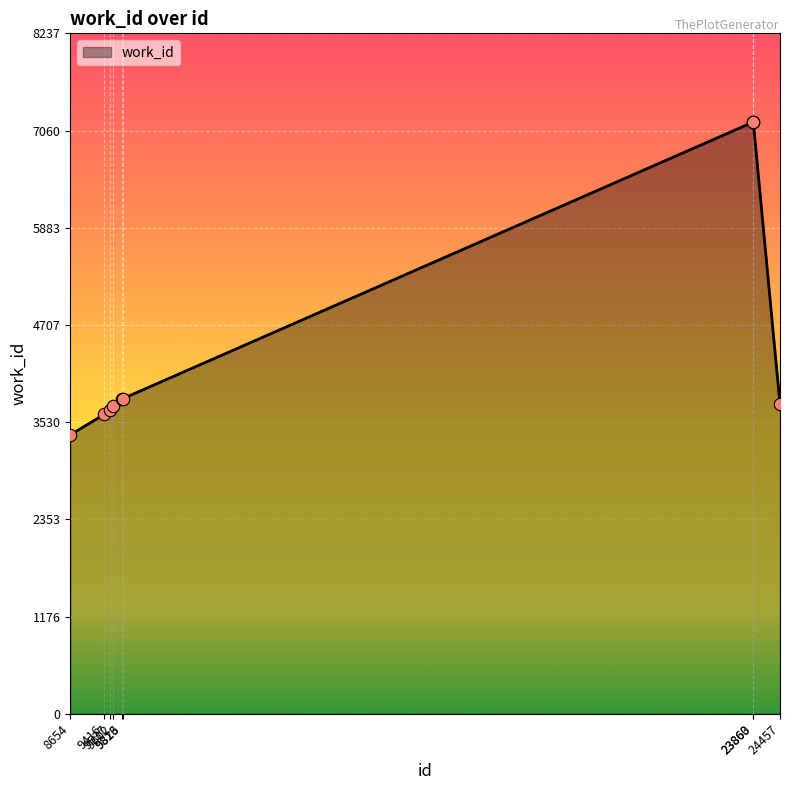

What is the ratio of the value at 24457 to the value at 9602?

1.0